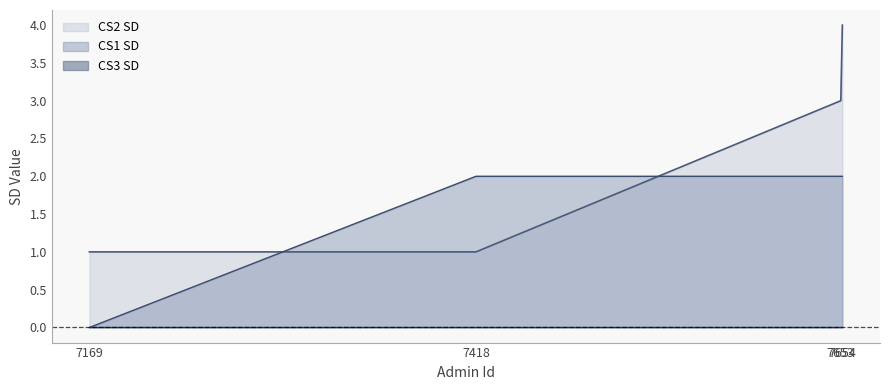

True or false: CS1 SD and CS2 SD cross at least once.

True